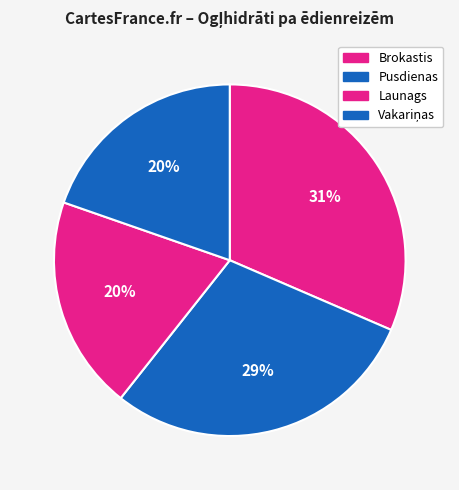

Do Launags and Brokastis together represent more than half of the pie?

Yes